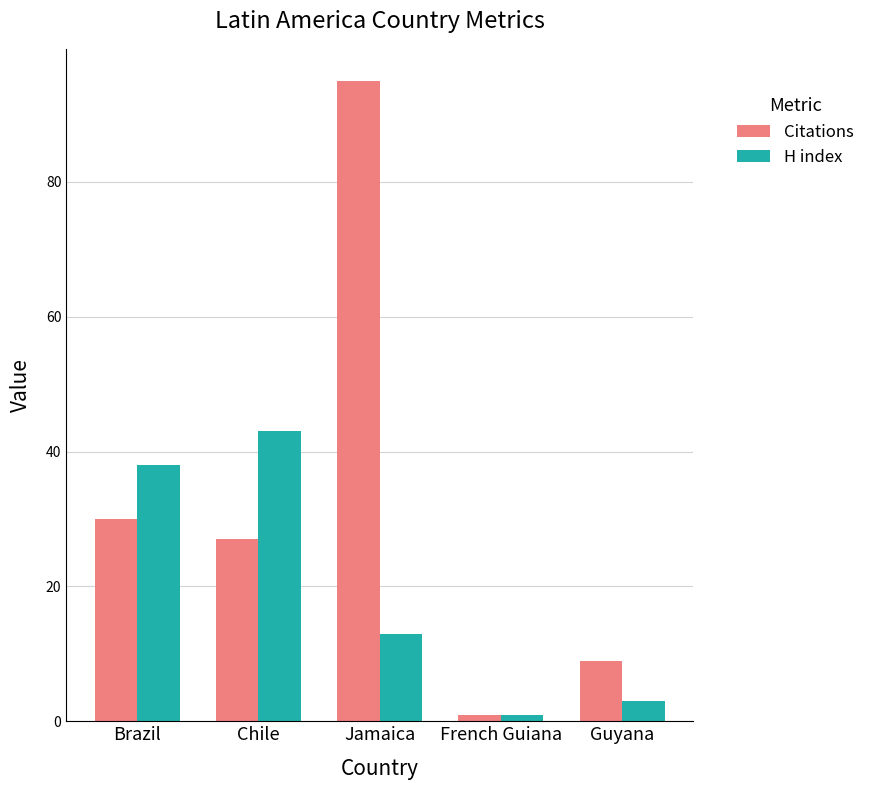

What is the difference between the second highest and second lowest values in the H index series?

35